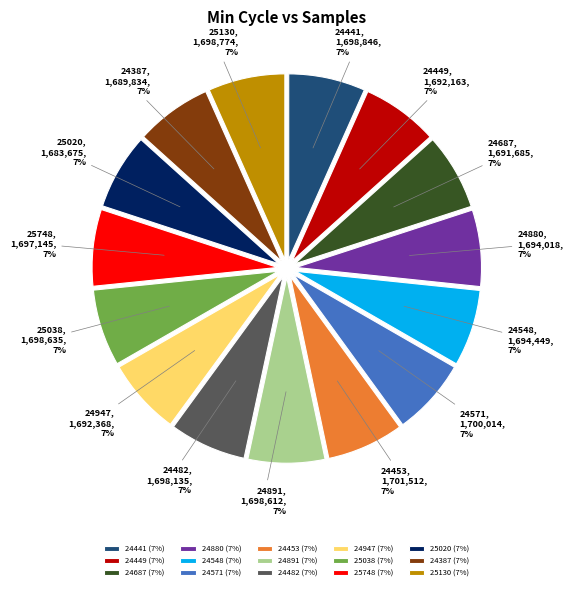

The 25020 slice represents 7% of the pie. True or false?

True